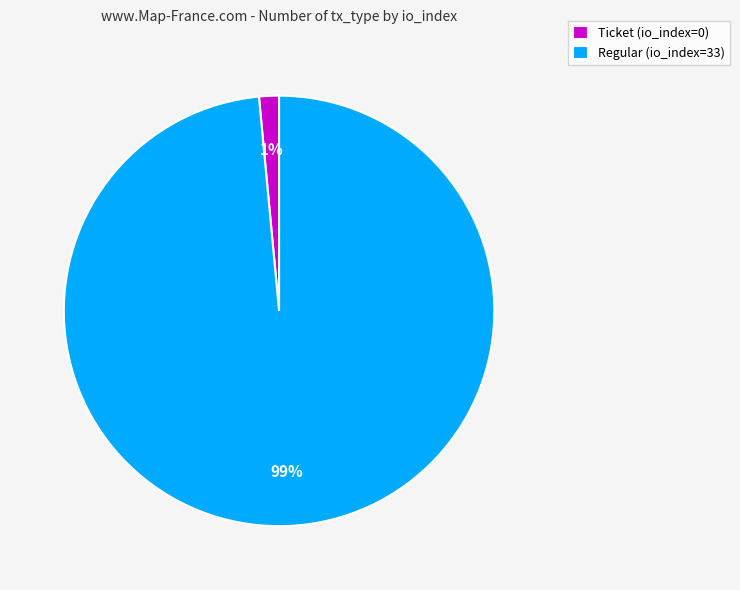

Is the sum of Regular (io_index=33) and Ticket (io_index=0) greater than half?

Yes